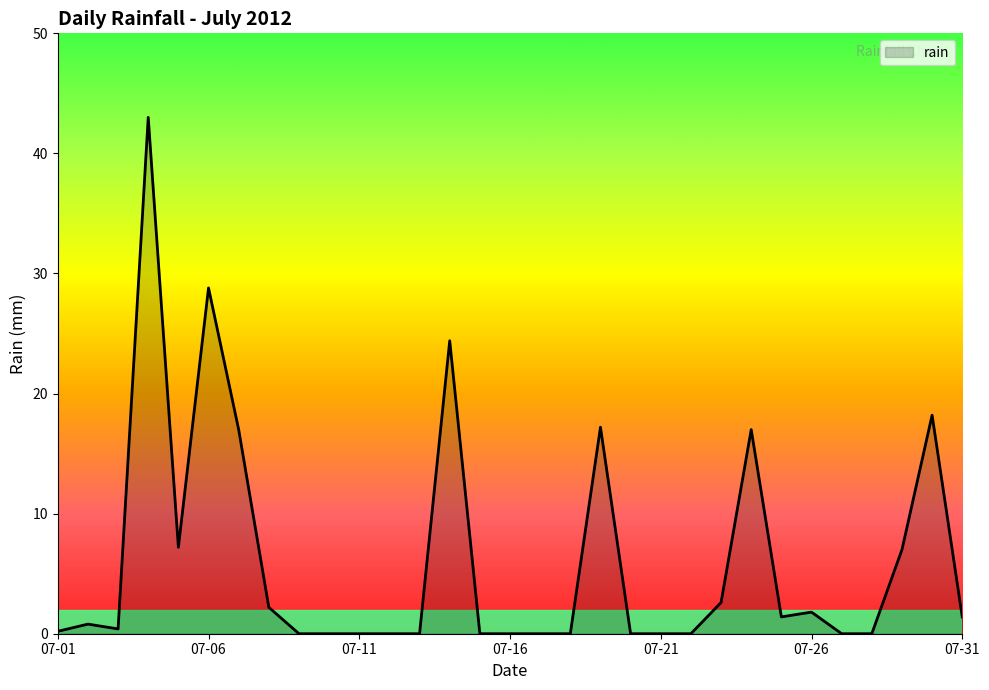

What is the greatest value displayed?

43.0